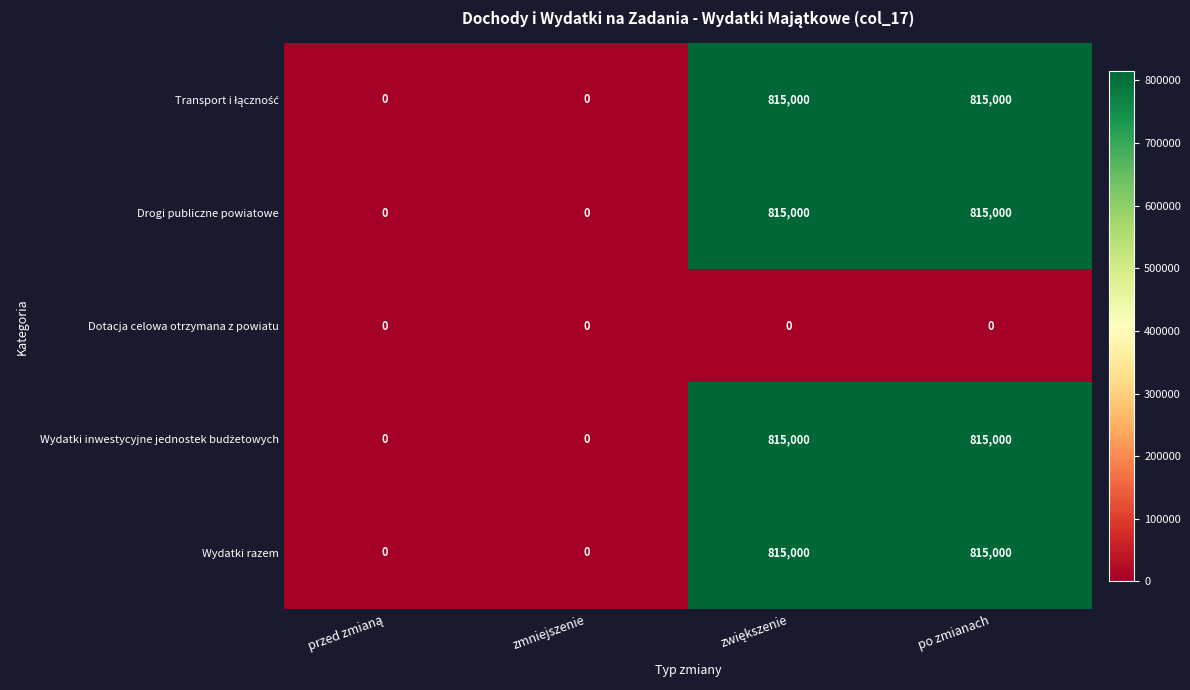

What is the total value across all series at po zmianach?

3260000